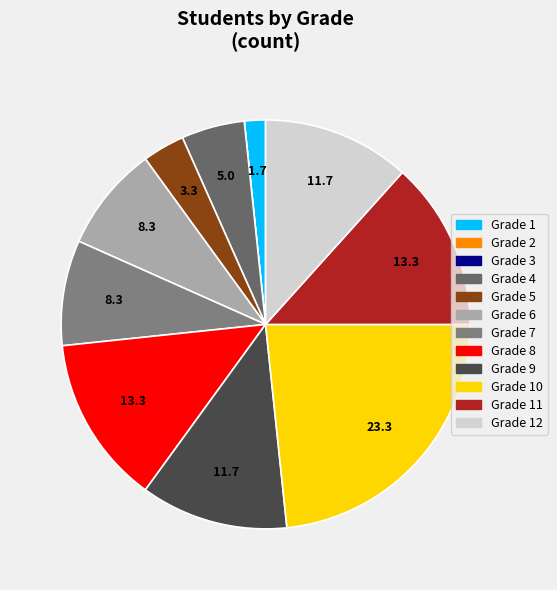

How many slices are in this pie chart?

12